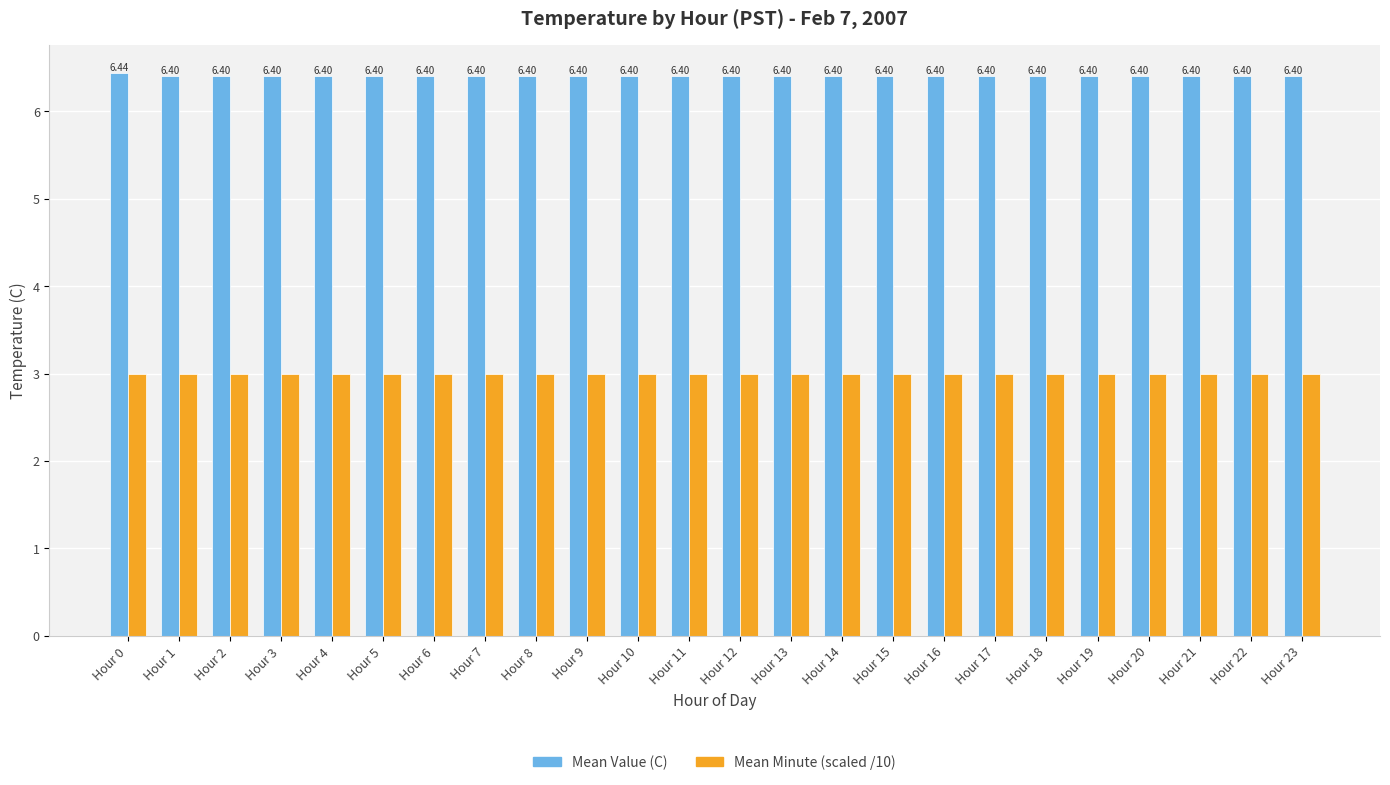

What is the spread (max minus min) of values at Hour 17?

3.4